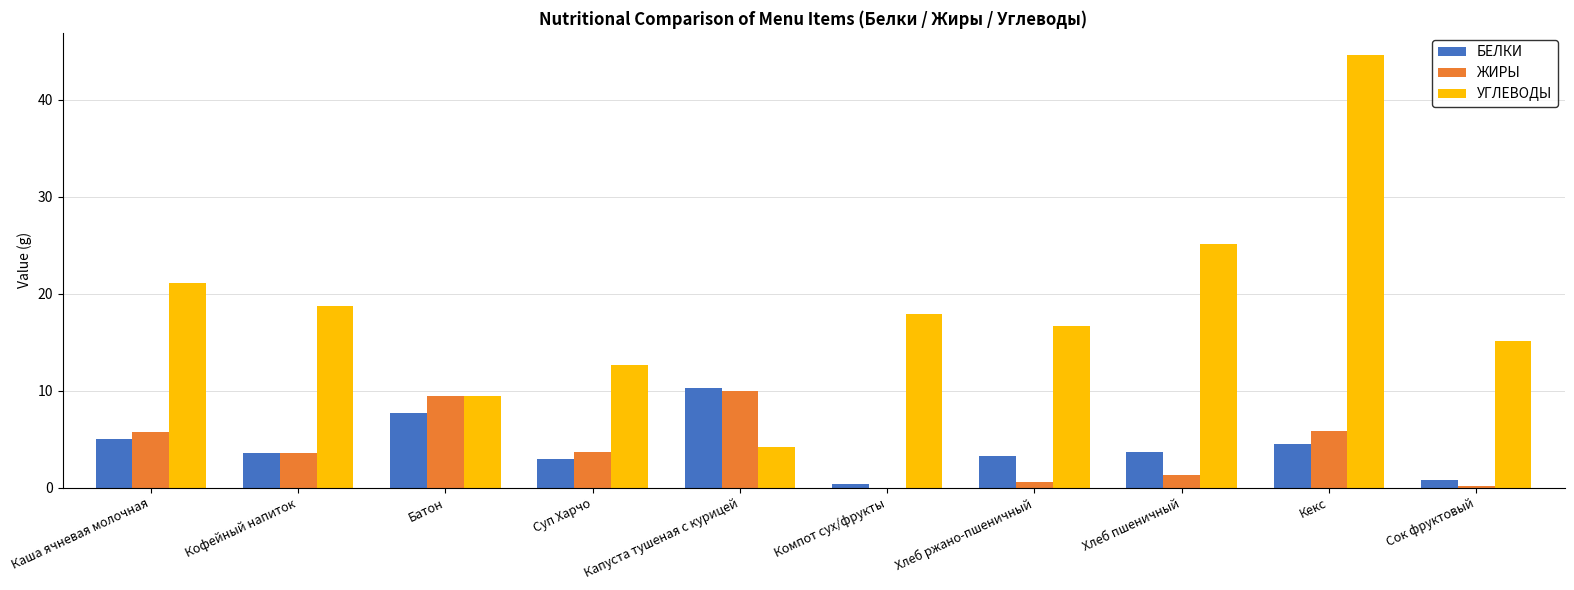

What is the spread (max minus min) of values at Хлеб ржано-пшеничный?

16.1